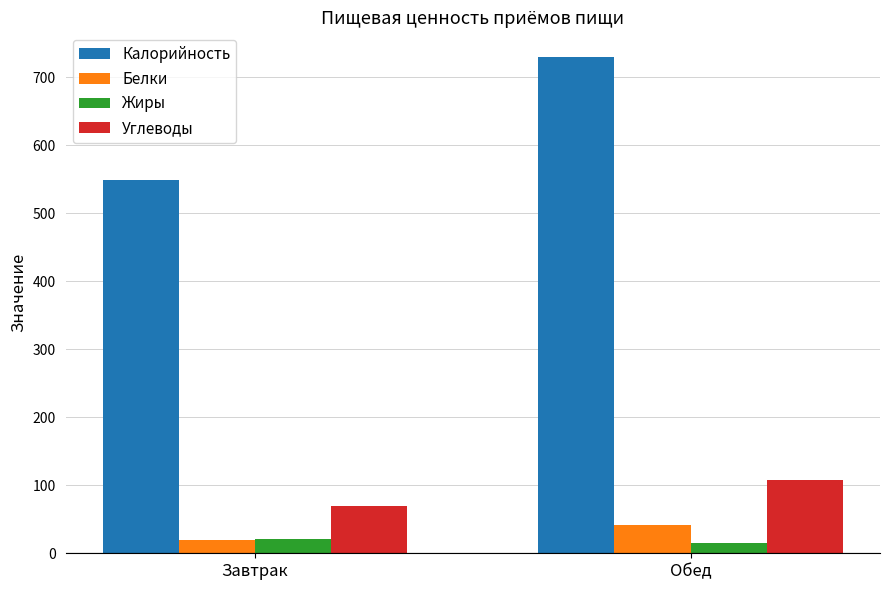

Which series has the largest range (max minus min)?

Калорийность